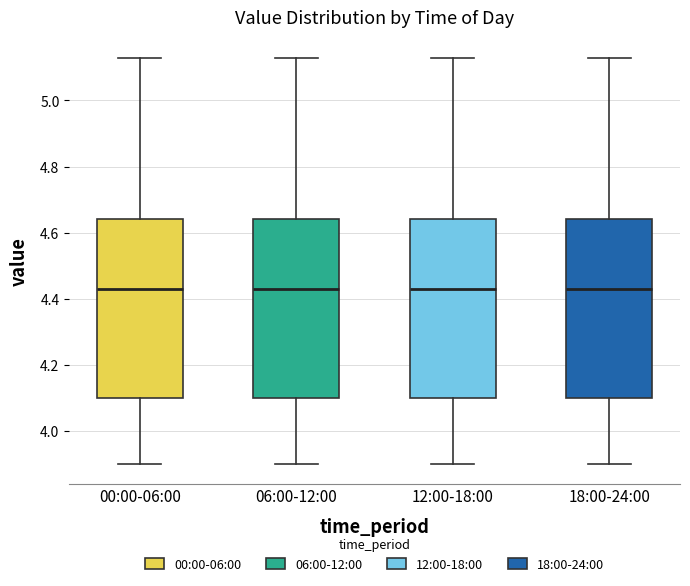

Where is the upper edge of the box for 00:00-06:00 on the y-axis? The values are not printed on the chart, so give them approximately, as read against the axis.

4.64